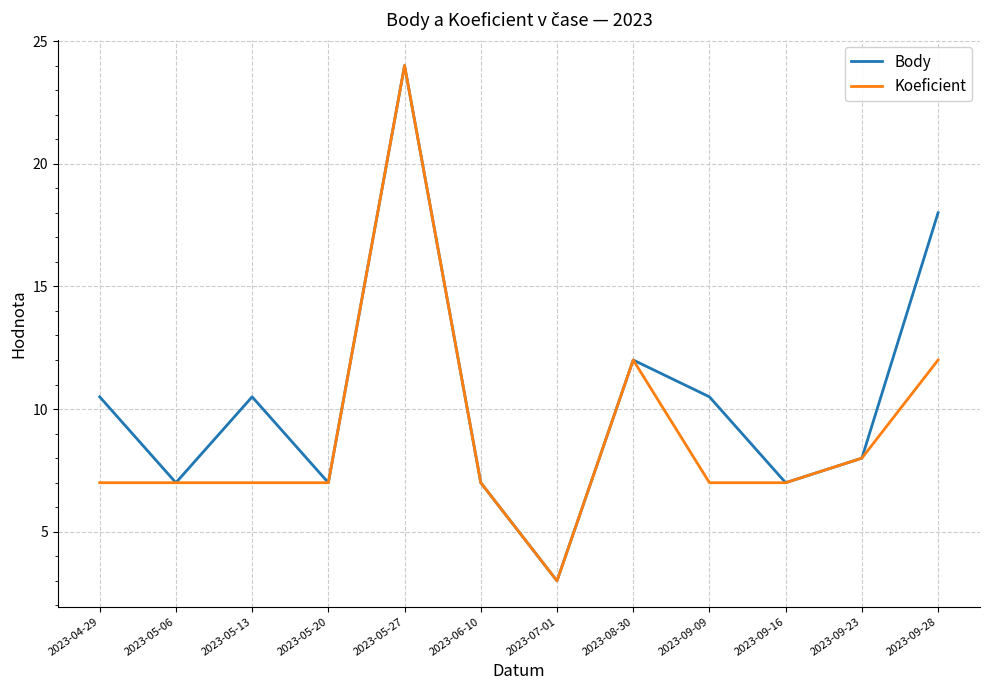

List the series in order of their overall mean, highest first.

Body, Koeficient